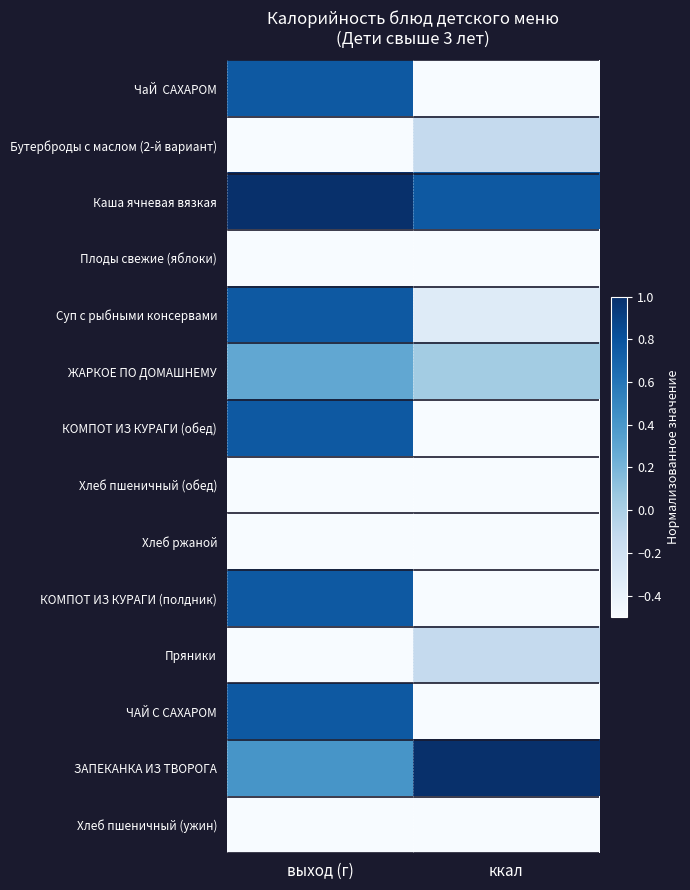

At which category is the sum across all series the highest?

выход (г)